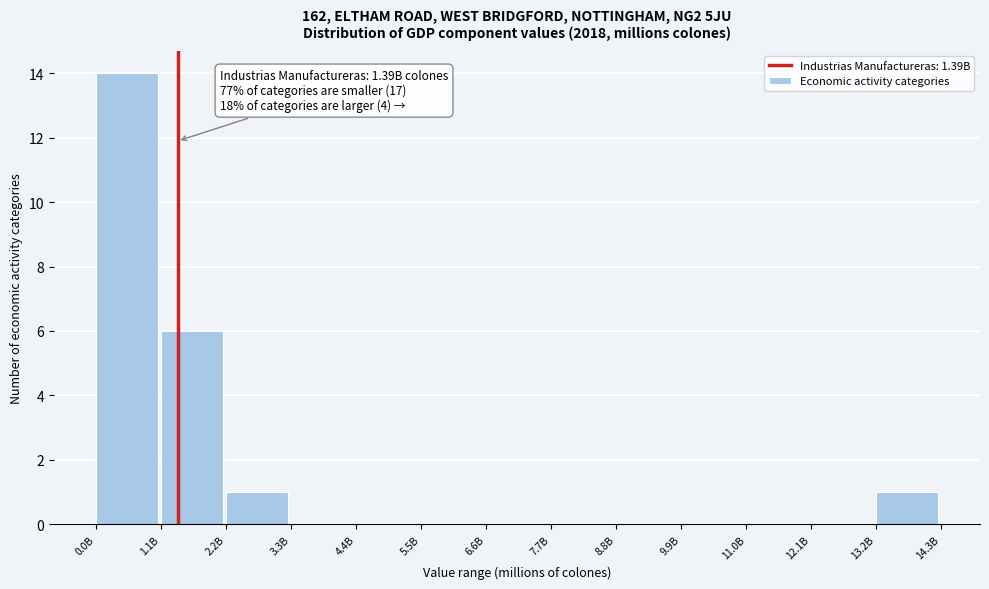

Reading left to right, extract all data points from this chart.

0.0B=14	1.1B=6	2.2B=1	3.3B=0	4.4B=0	5.5B=0	6.6B=0	7.7B=0	8.8B=0	9.9B=0	11.0B=0	12.1B=0	13.2B=1